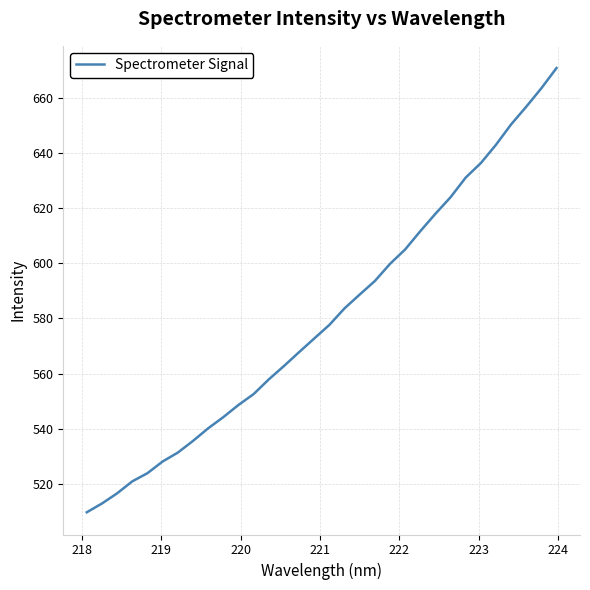

What is the greatest value displayed?

670.9